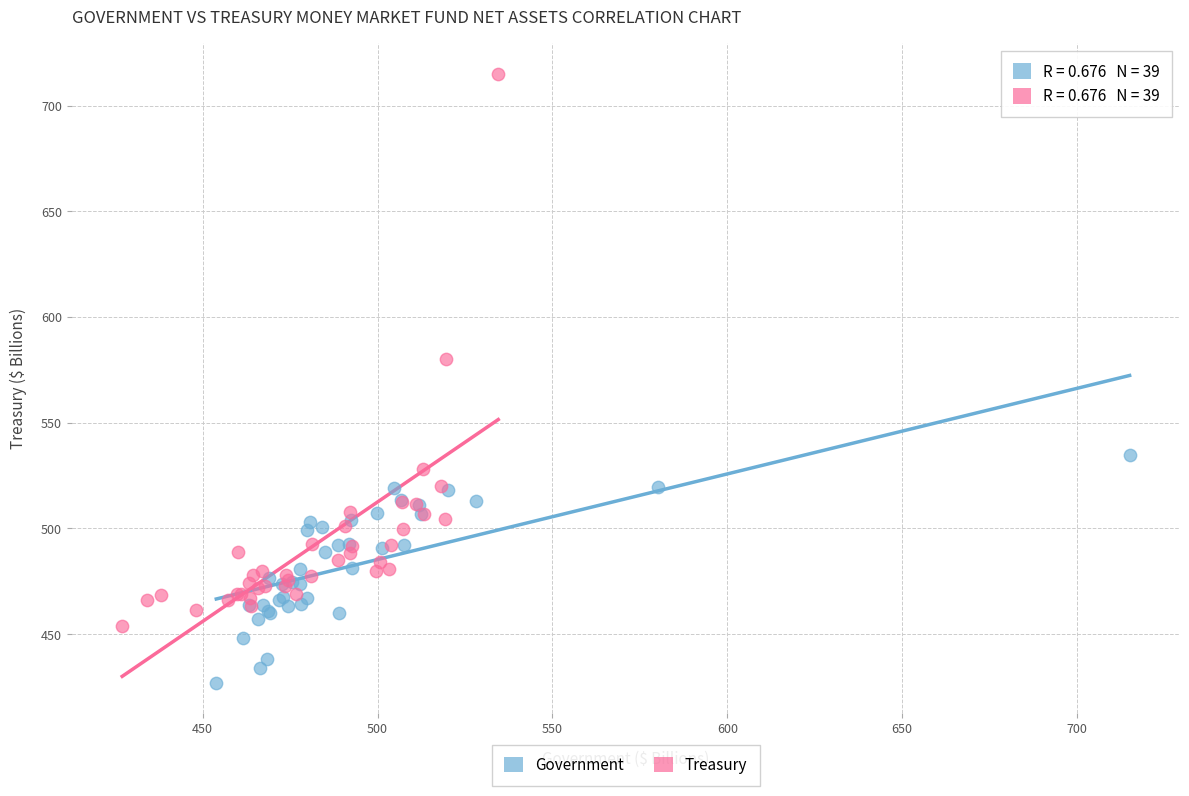

Which series reaches the minimum Y coordinate?

Government